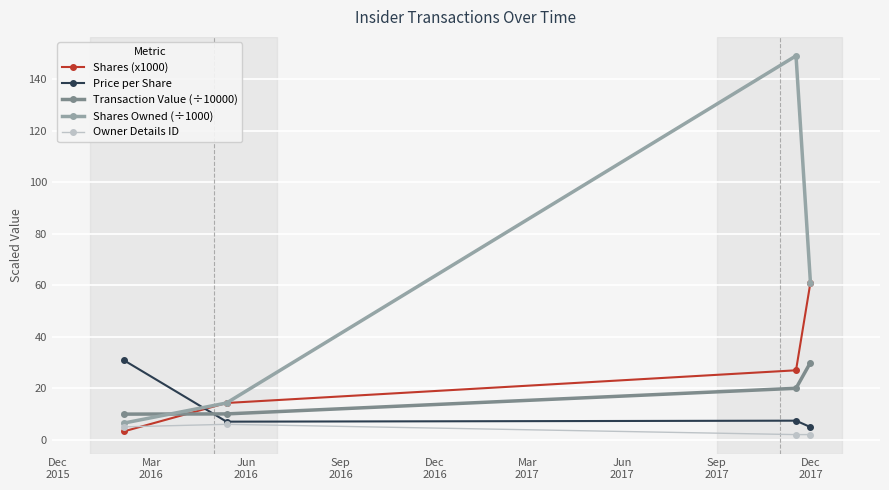

True or false: Transaction Value (÷10000) and Price per Share intersect in this chart.

True